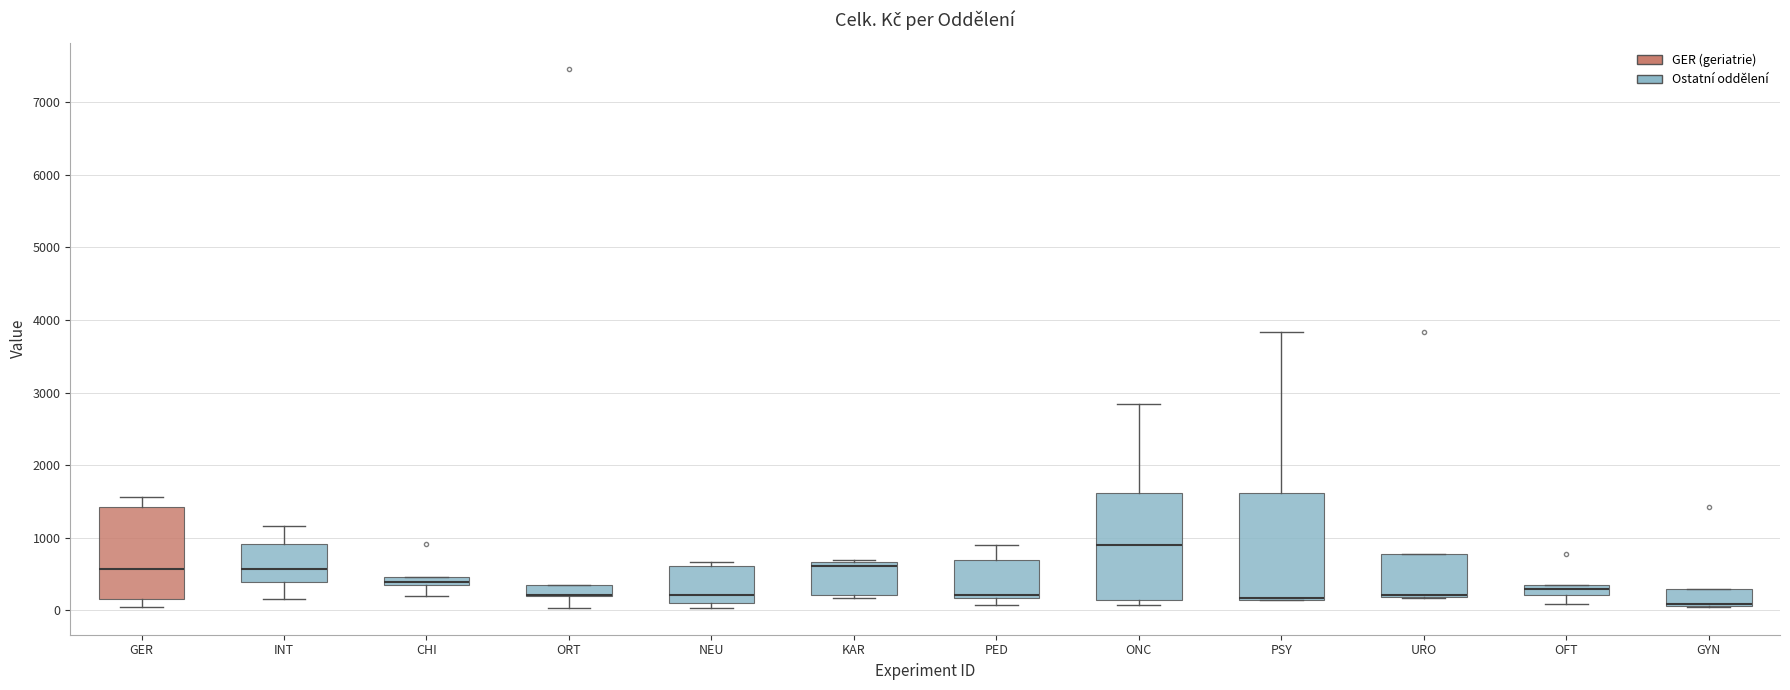

Where is the lower edge of the box for ORT on the y-axis? The values are not printed on the chart, so give them approximately, as read against the axis.

200